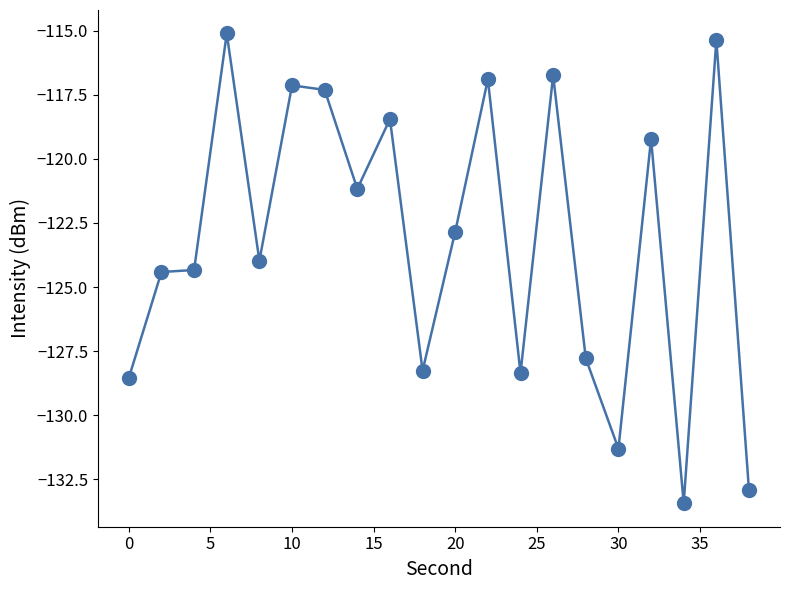

What is the difference between the maximum and minimum values?

18.3